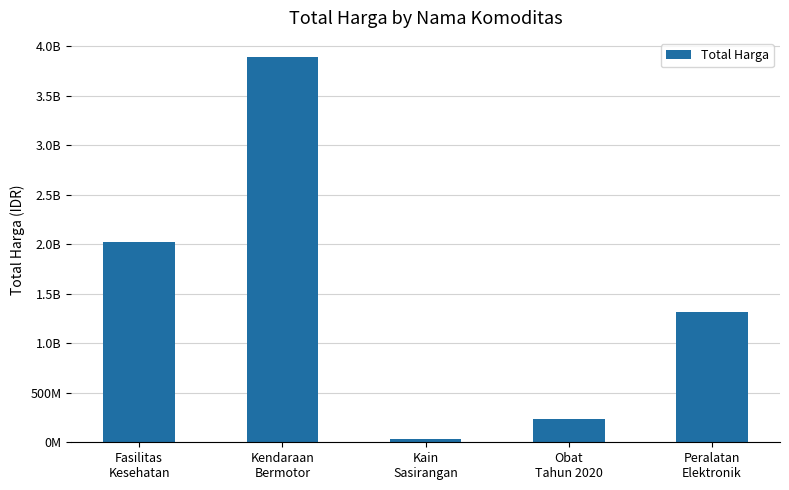

Are the bars horizontal?

No